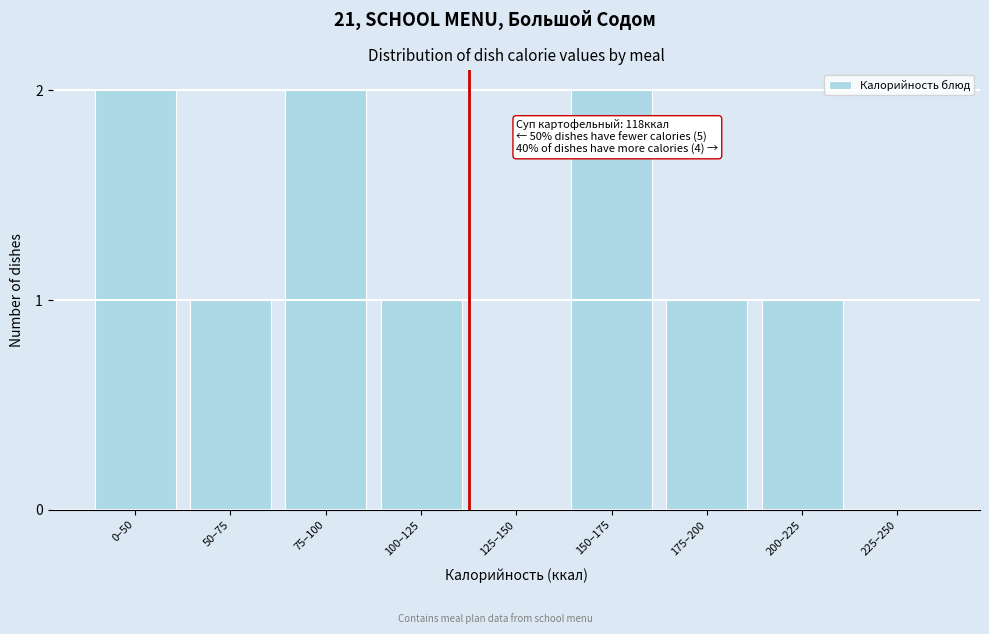

Reading left to right, transcribe all the data shown in this chart.

0–50=2	50–75=1	75–100=2	100–125=1	125–150=0	150–175=2	175–200=1	200–225=1	225–250=0